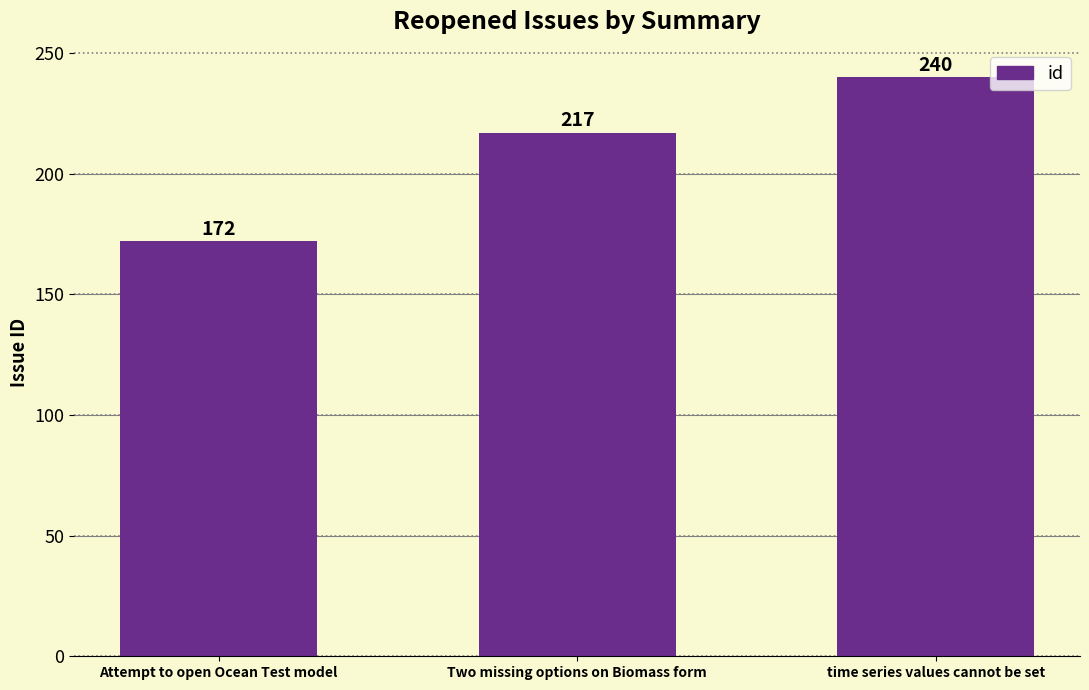

What value does the data have at Two missing options on Biomass form?

217